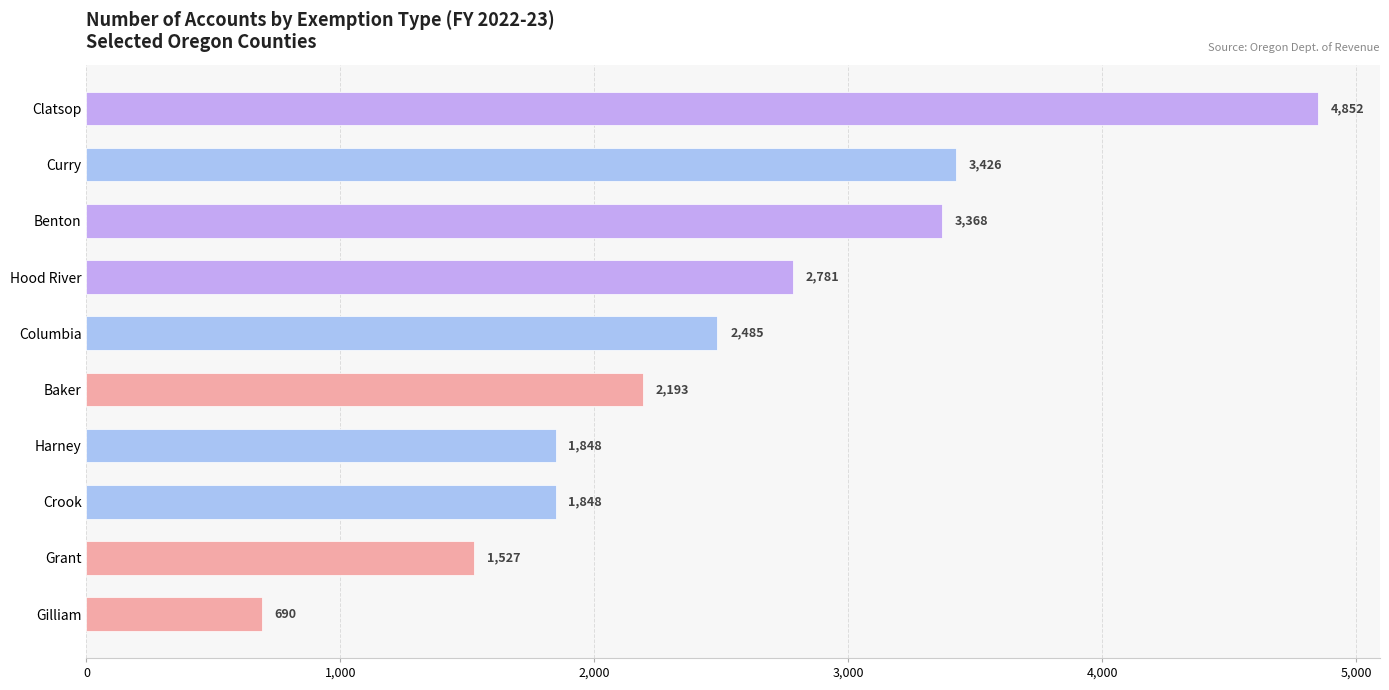

What is the difference between the maximum and second lowest values?

3325